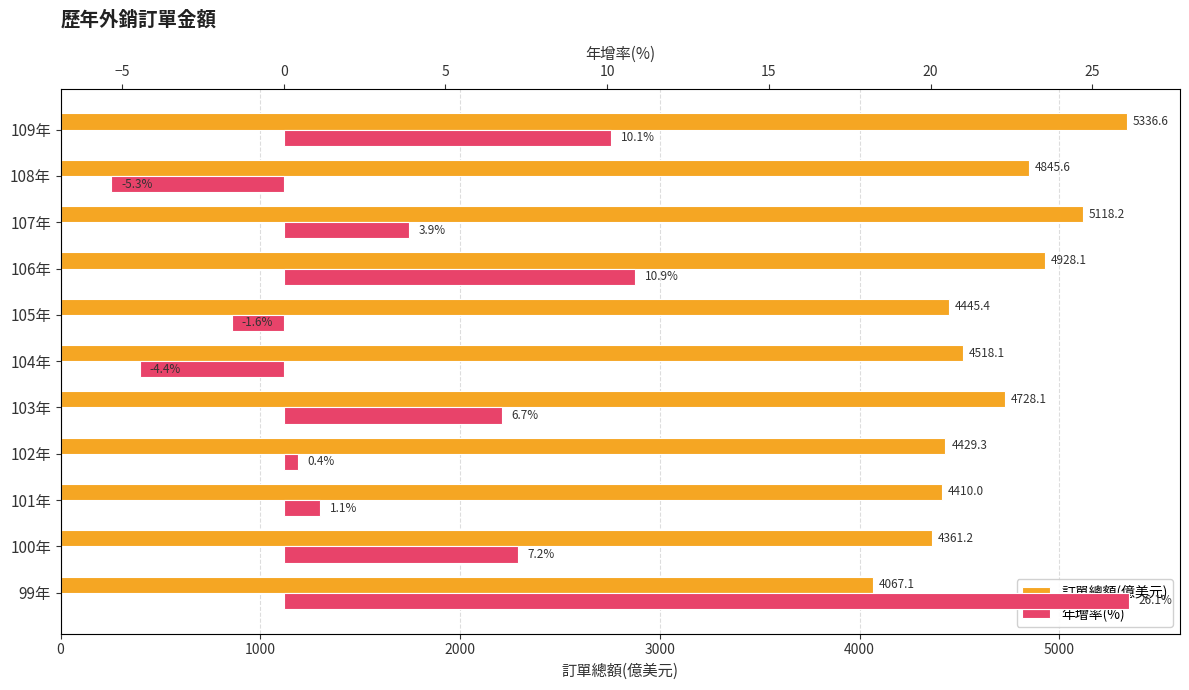

What is the average value of the 訂單總額(億美元) series?

4653.4